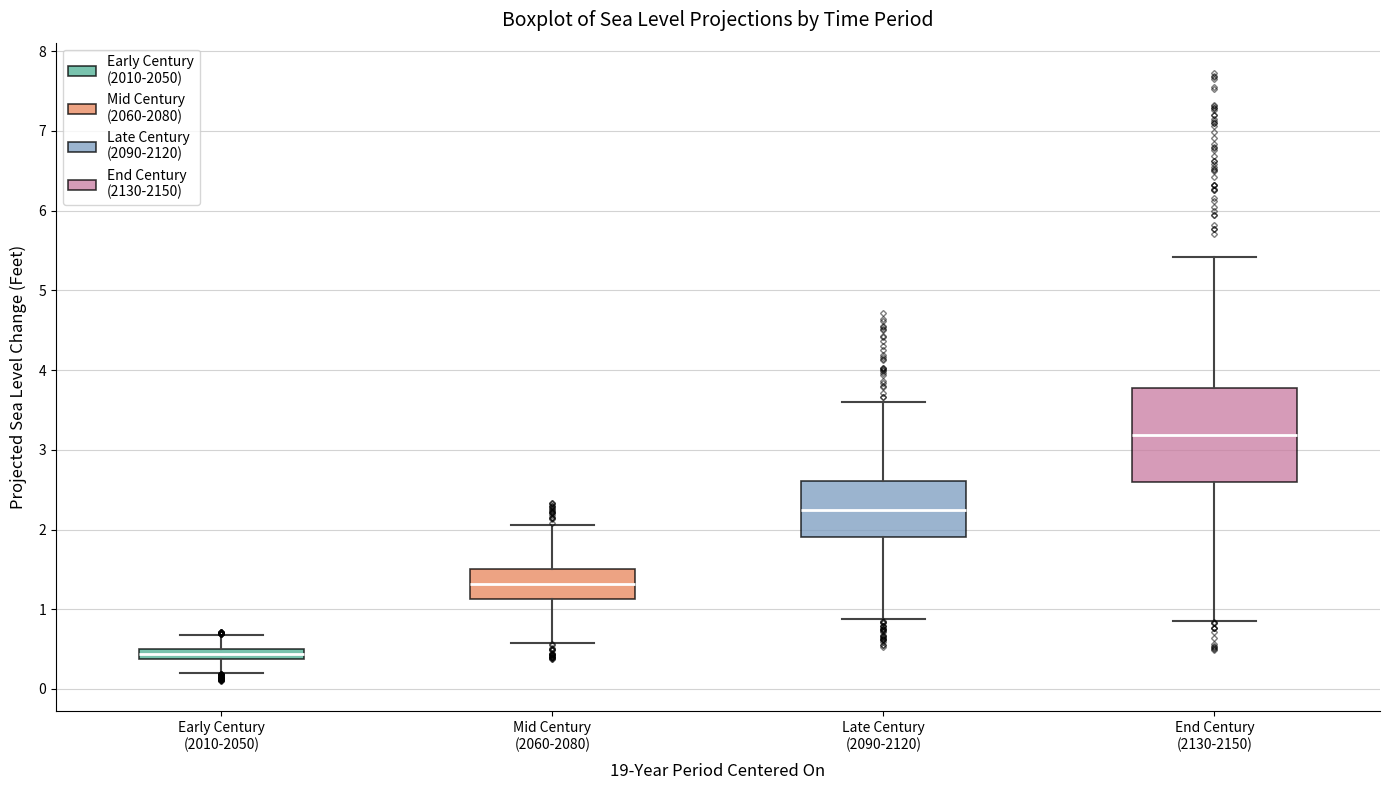

Where is the upper edge of the box for Early Century (2010-2050) on the y-axis? The values are not printed on the chart, so give them approximately, as read against the axis.

0.5